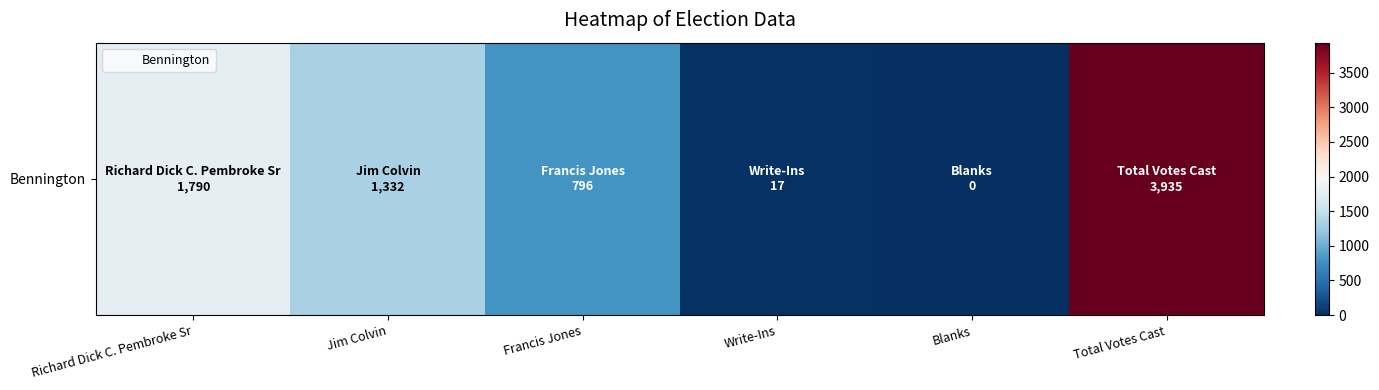

Which has a higher value, Blanks or Richard Dick C. Pembroke Sr?

Richard Dick C. Pembroke Sr